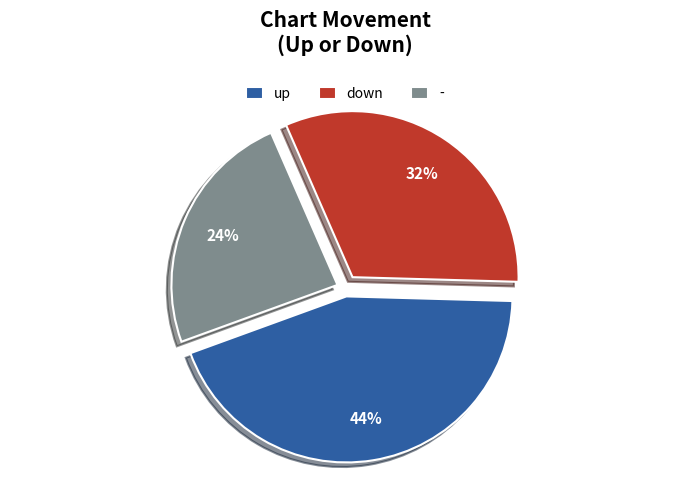

Is there any slice that represents more than half of the pie?

No